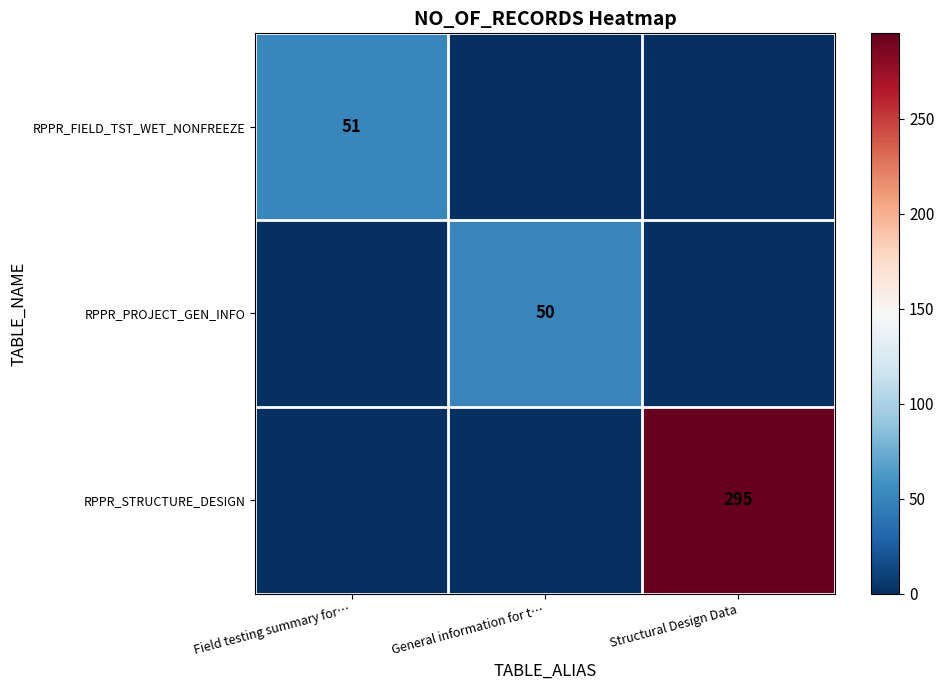

The RPPR_STRUCTURE_DESIGN series shows 295 at Structural Design Data. True or false?

True